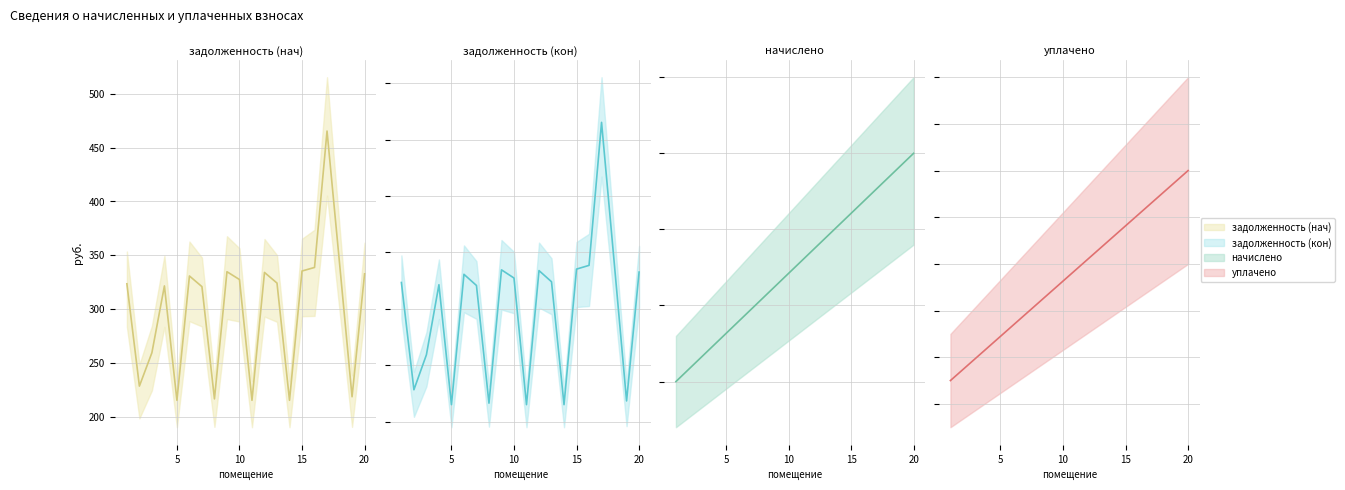

True or false: задолженность (нач) and уплачено intersect in this chart.

False